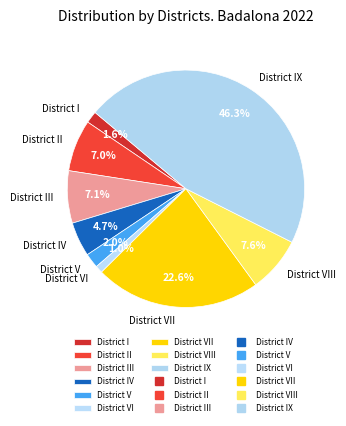

Approximately how many times larger is the value at District I compared to District V?

0.8